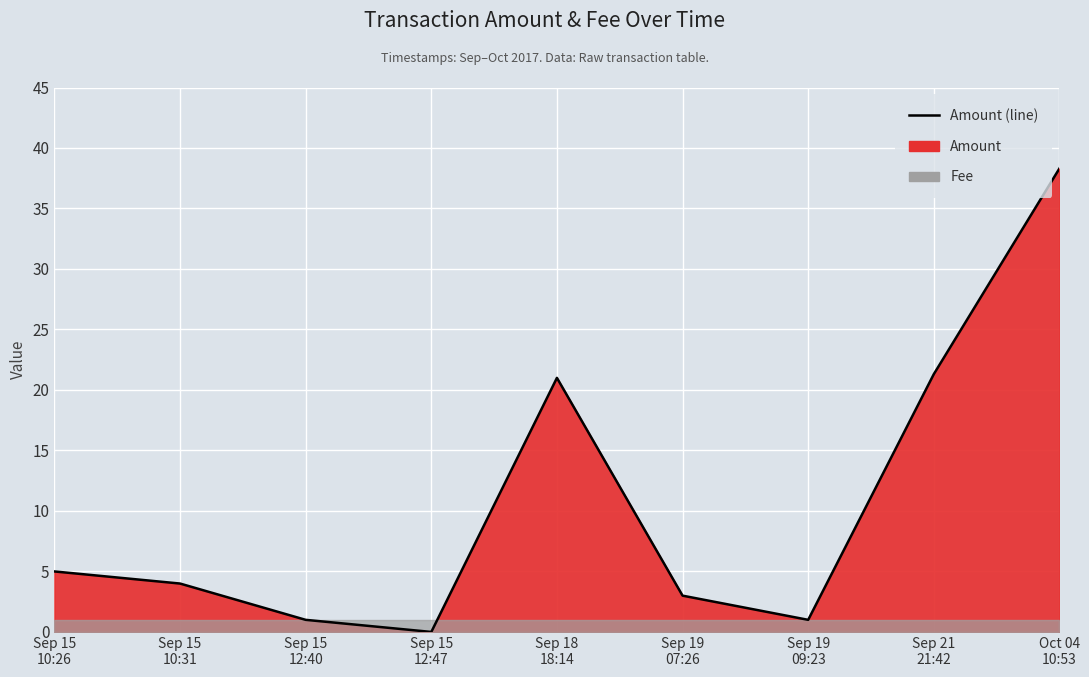

At which label is the value closest to 19?

Sep 18
18:14